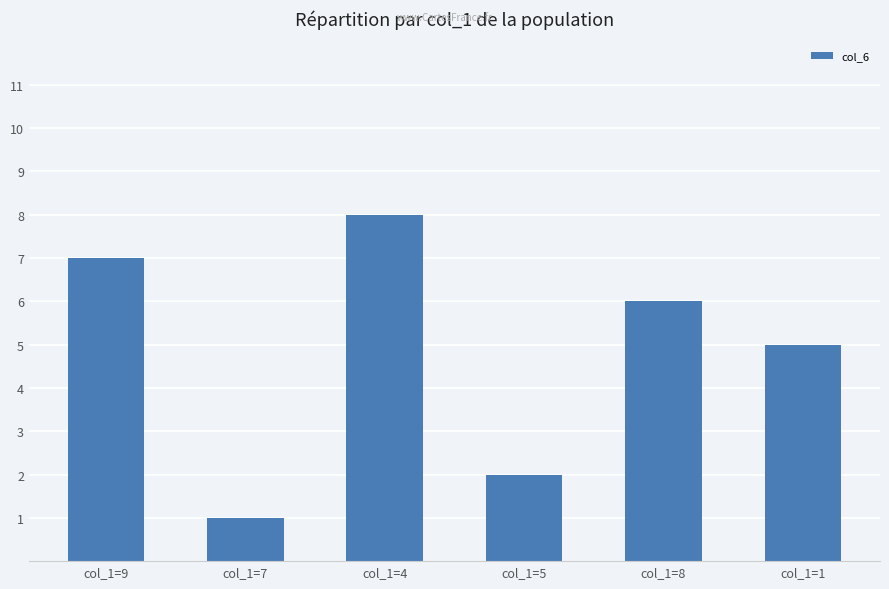

Which has a higher value, col_1=4 or col_1=8?

col_1=4